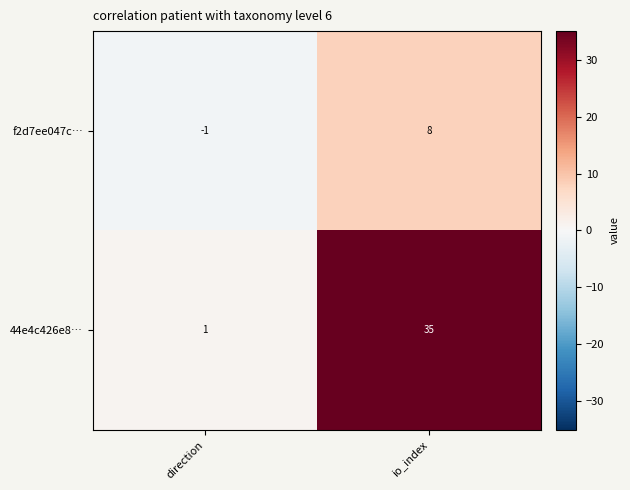

Between direction and io_index, which series saw the biggest shift?

44e4c426e8…